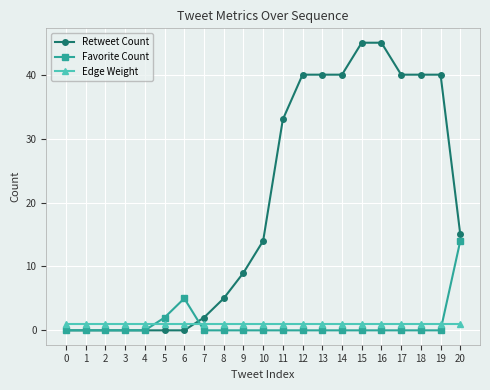

Rank the series by their maximum value, from highest to lowest.

Retweet Count, Favorite Count, Edge Weight